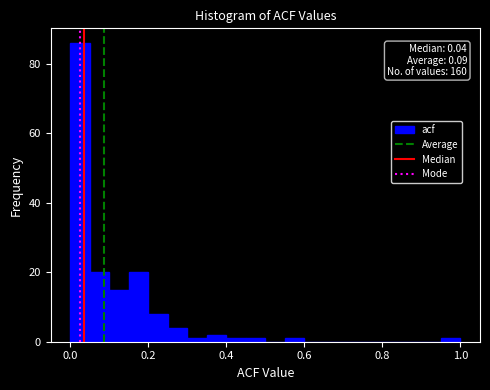

Around what value on the x-axis is the tallest bar? Give the approximate position of its centre, as read against the axis.

0.02